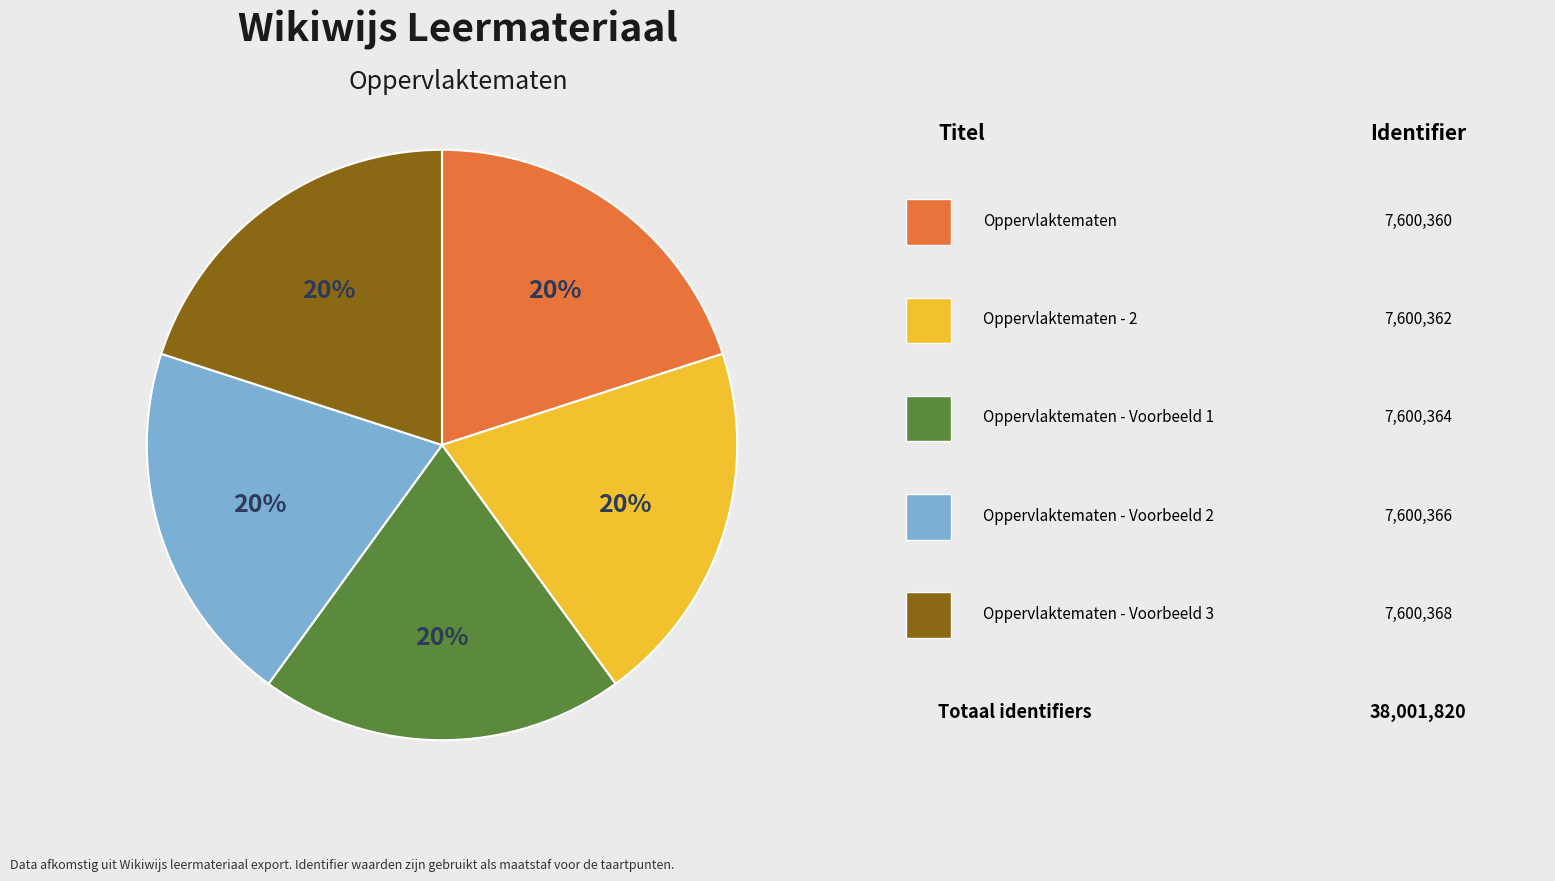

Is there a majority slice in this chart?

No